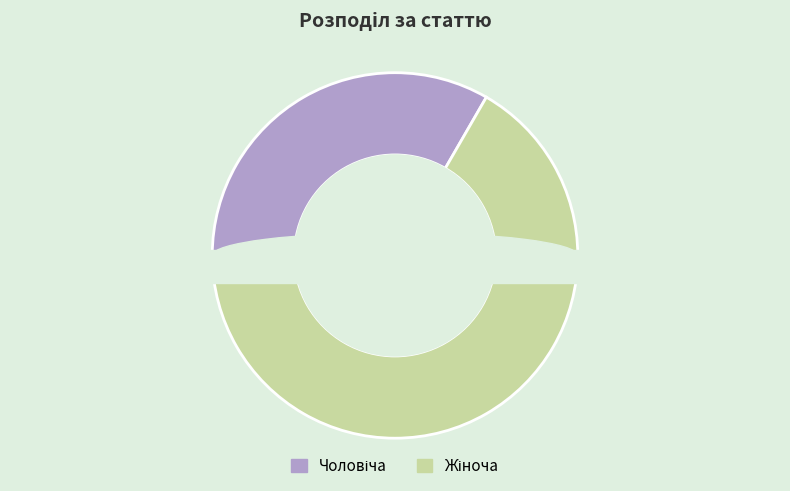

How many segments does this pie chart have?

2